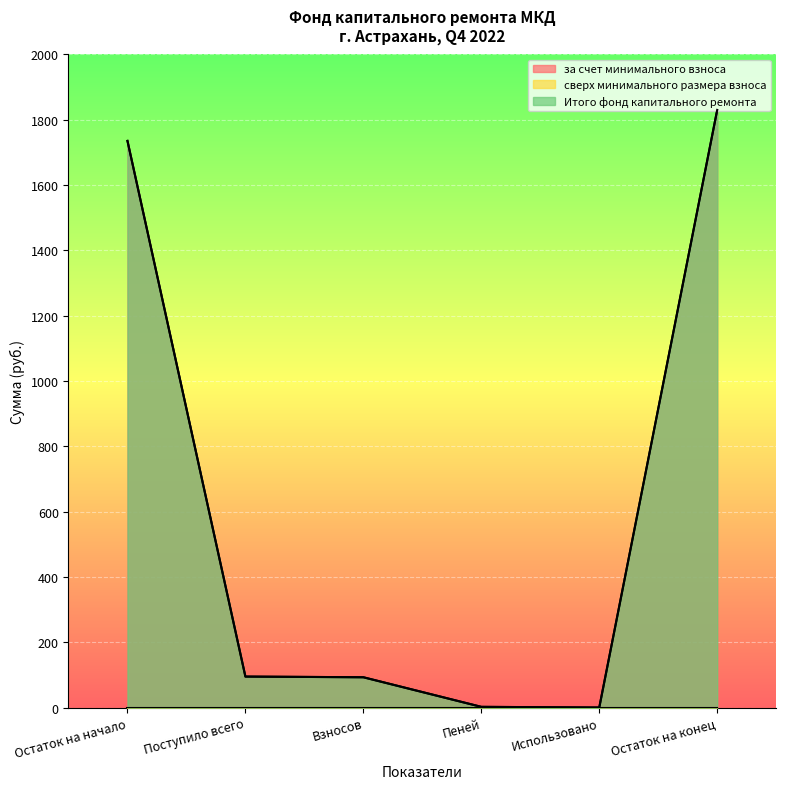

Does the chart display data point markers on the line(s)?

No